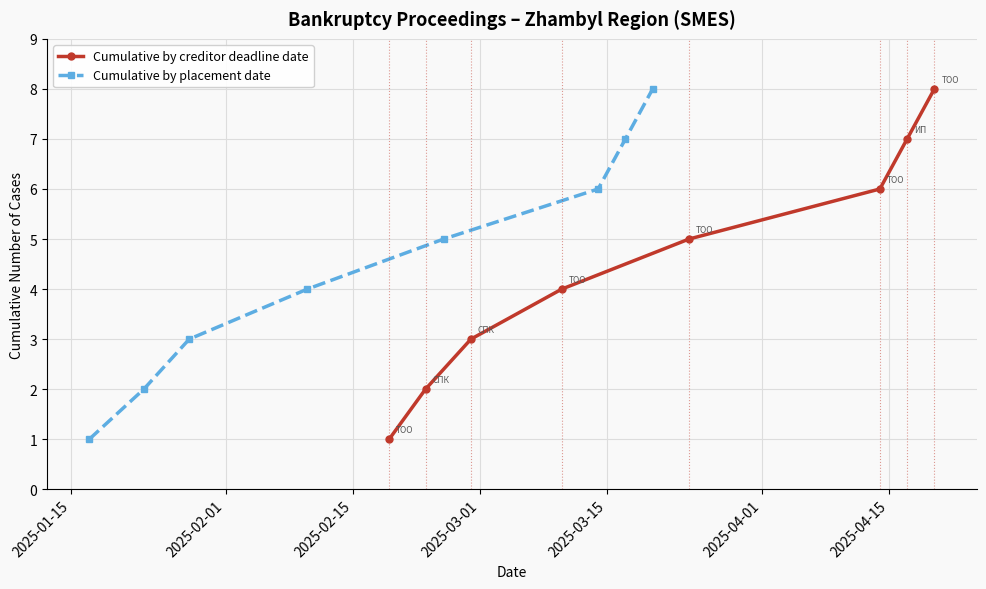

At how many categories does at least one series exceed 1?

7